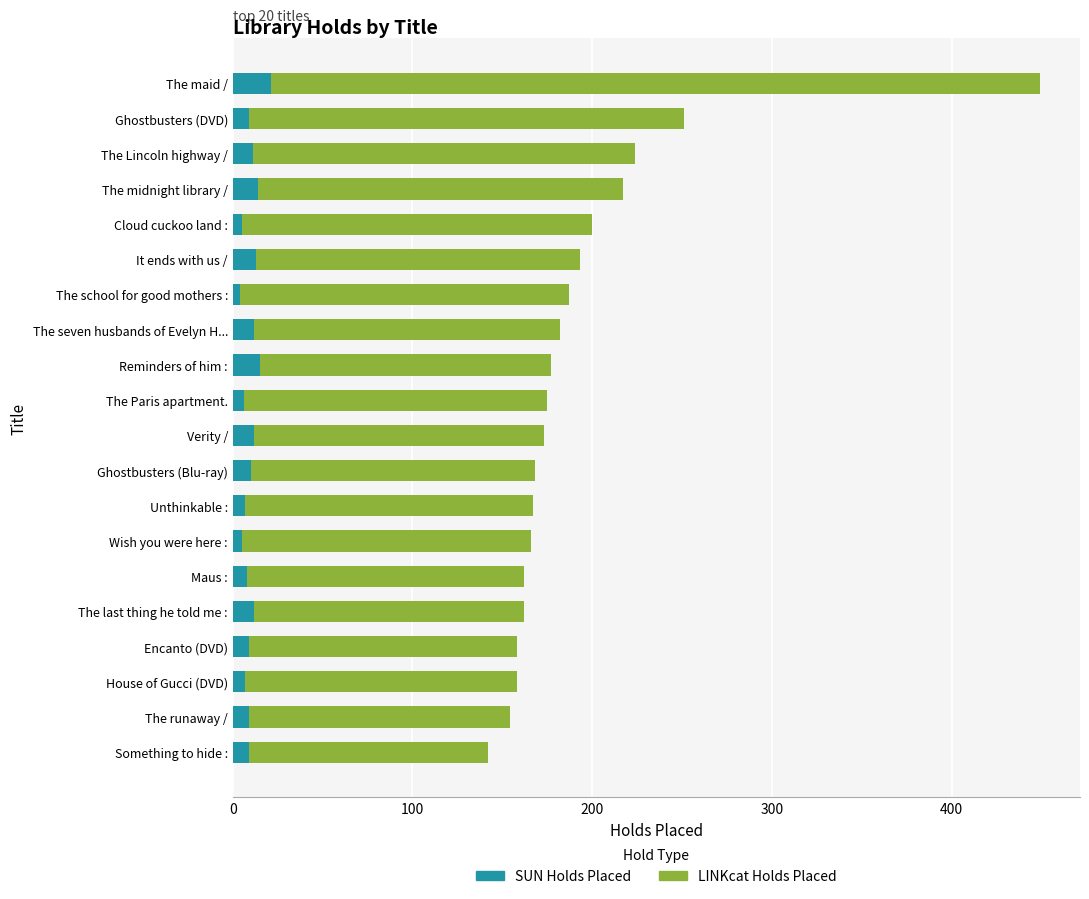

What is the maximum value for SUN Holds Placed?

21